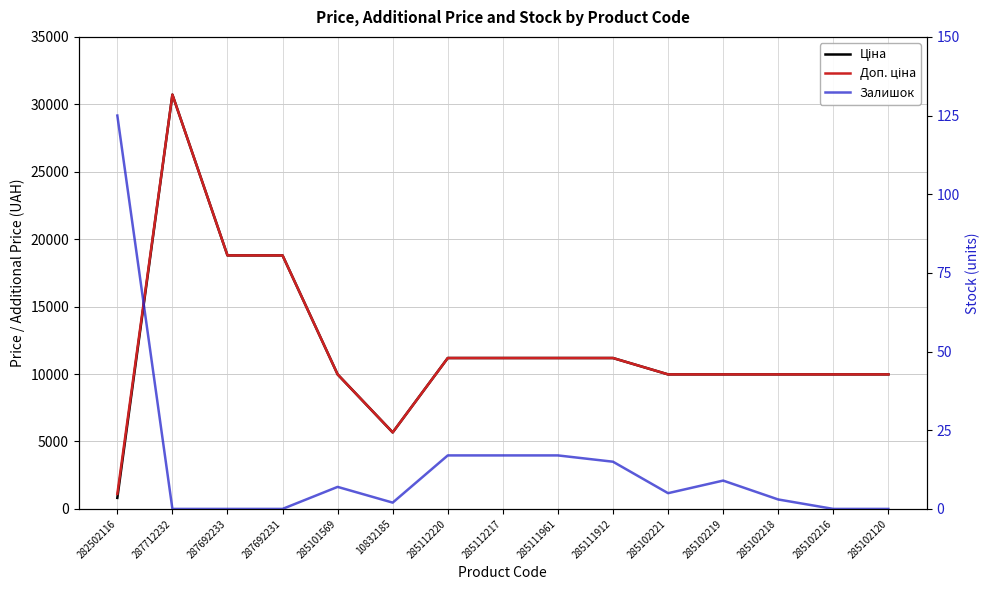

What is the sum of all Залишок values?

217.0